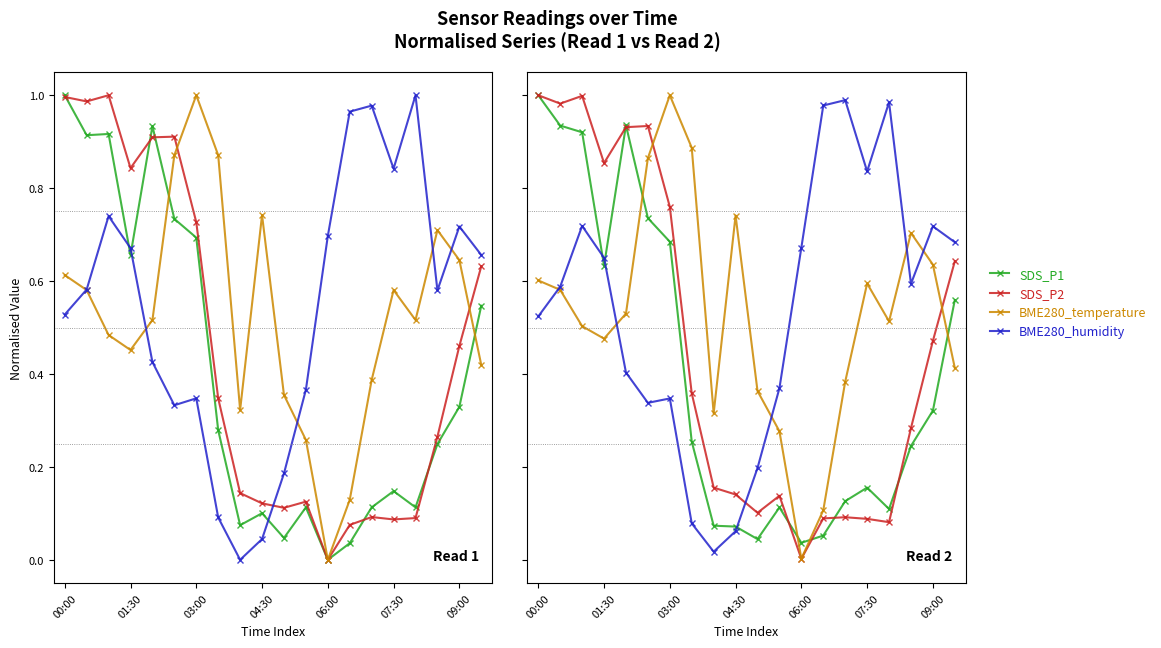

Which category has the lowest value in the SDS_P1 series?

06:00